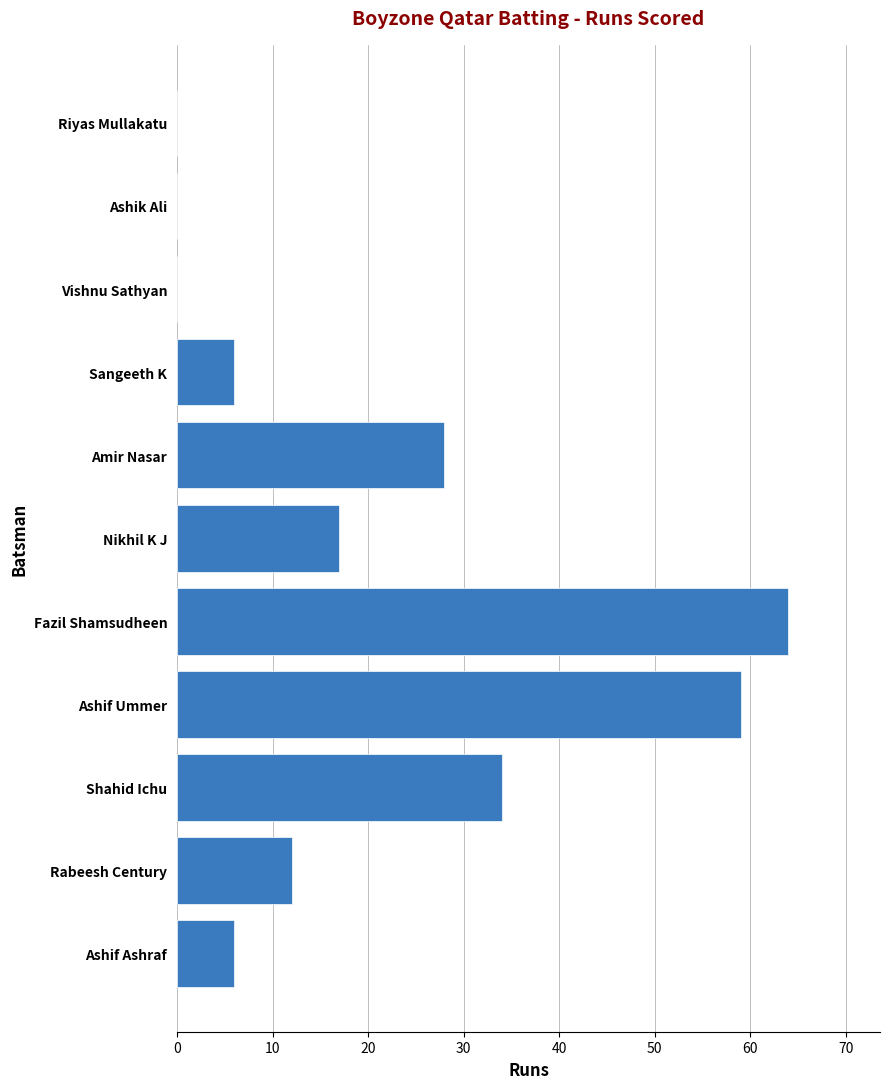

How many distinct data groups are displayed?

1